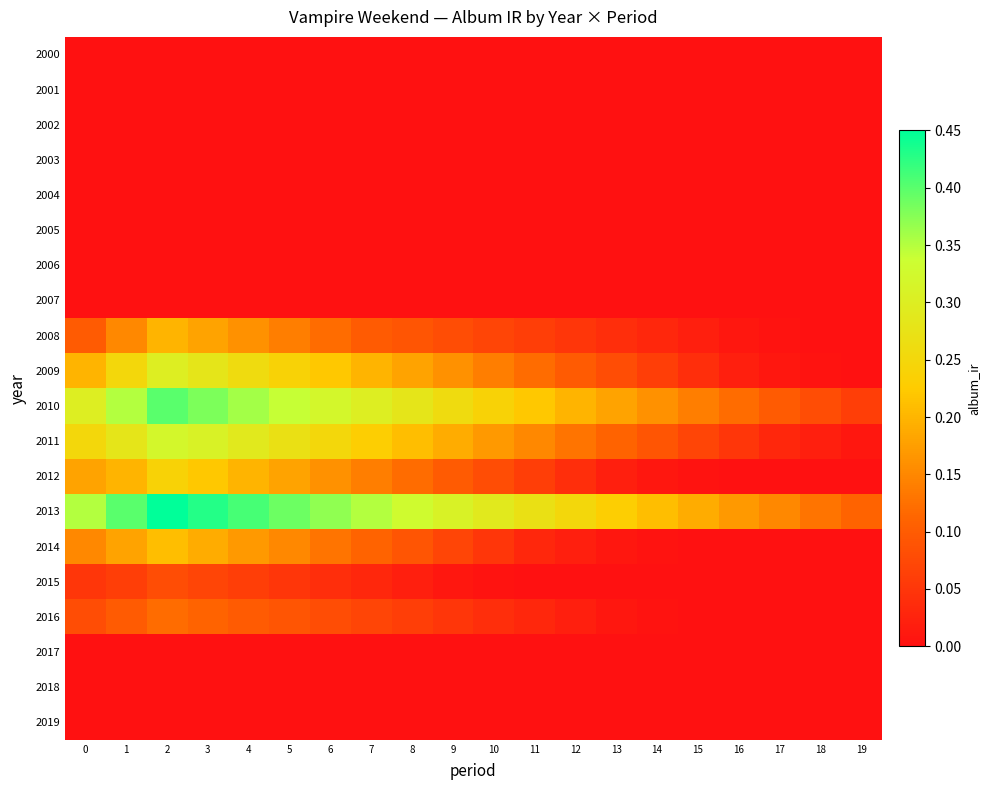

Between 18 and 5, which is larger?

18